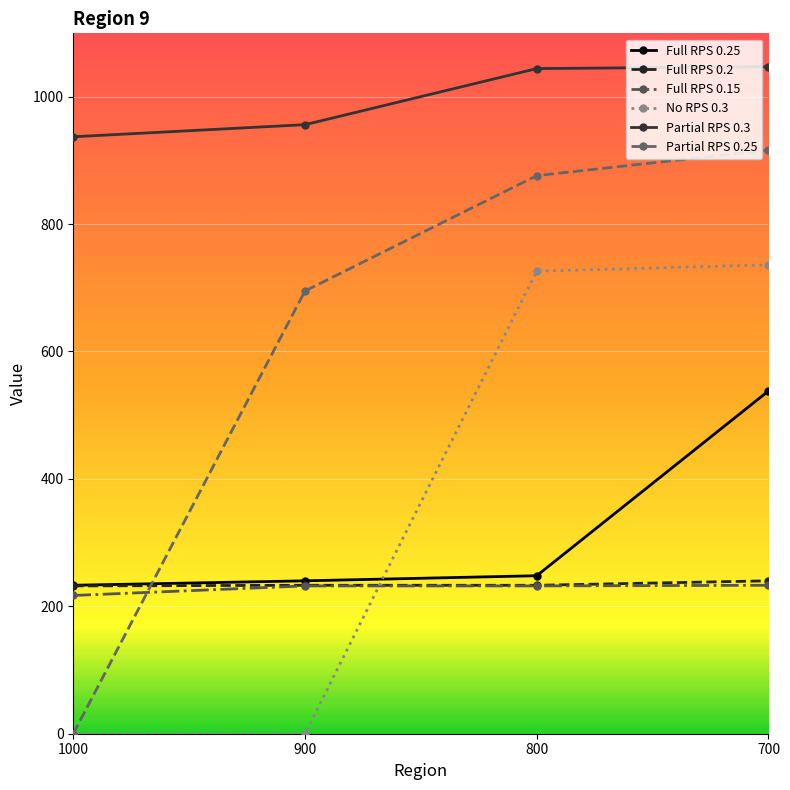

What is the total value across all series at 800?

3359